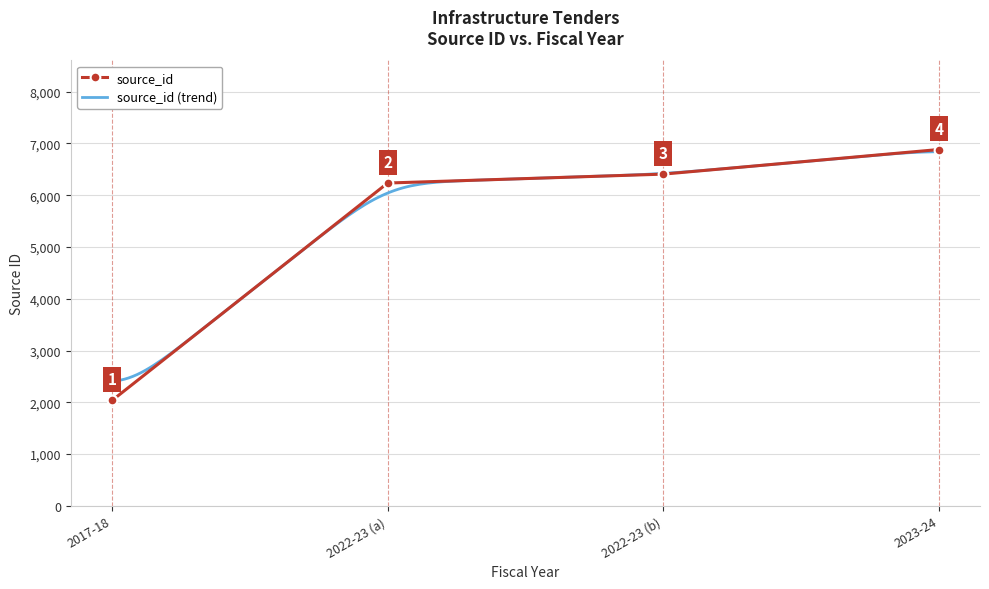

True or false: source_id has a value of 9187 at 2023-24.

False